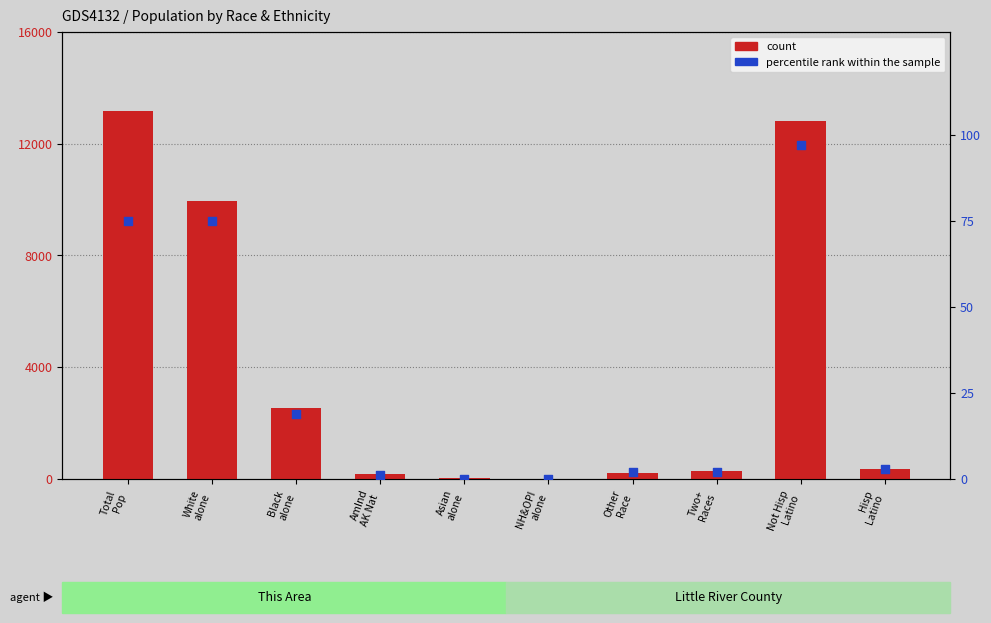

Which series reaches the maximum Y coordinate?

count